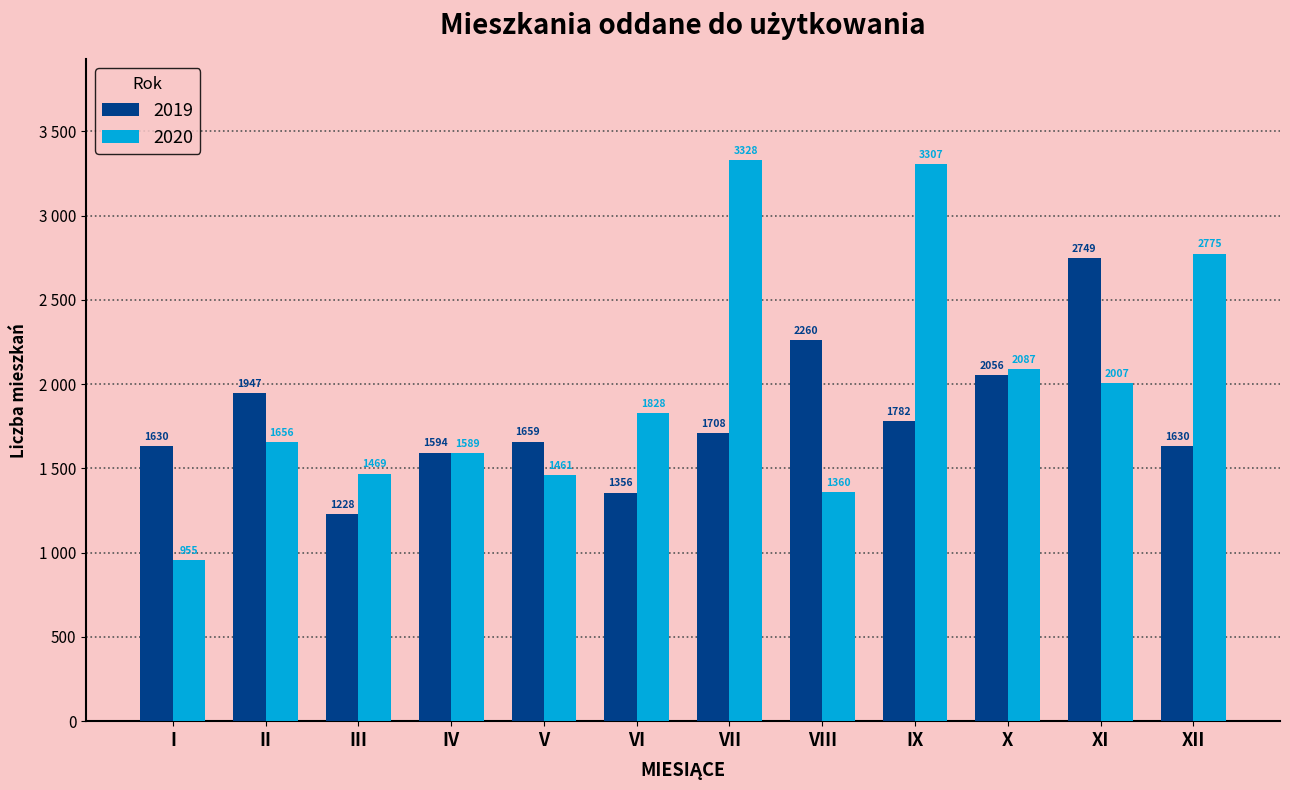

Reading left to right, what are all the values shown in this chart?

2019: 1630	1947	1228	1594	1659	1356	1708	2260	1782	2056	2749	1630
2020: 955	1656	1469	1589	1461	1828	3328	1360	3307	2087	2007	2775